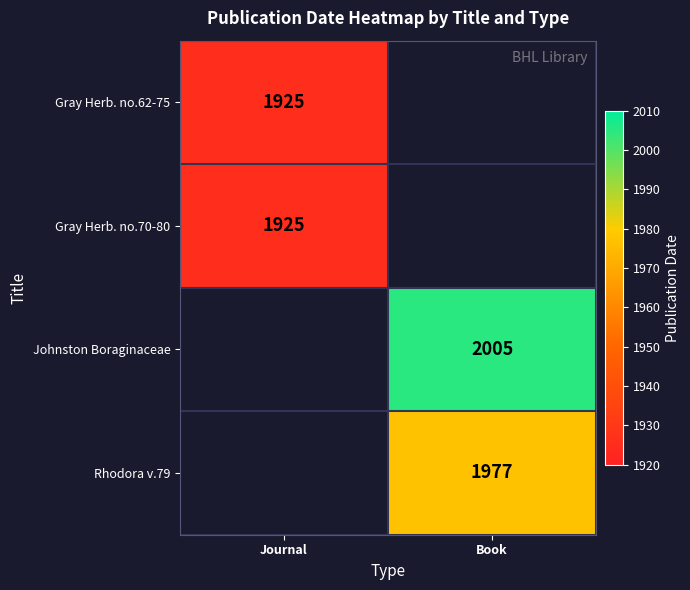

The value of Johnston Boraginaceae at Book is 2005. True or false?

True